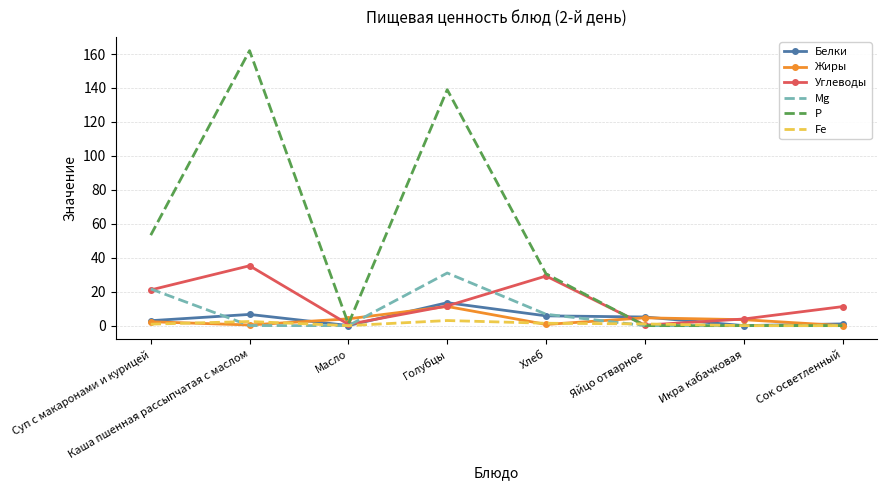

The Белки series shows 0.1 at Масло. True or false?

True